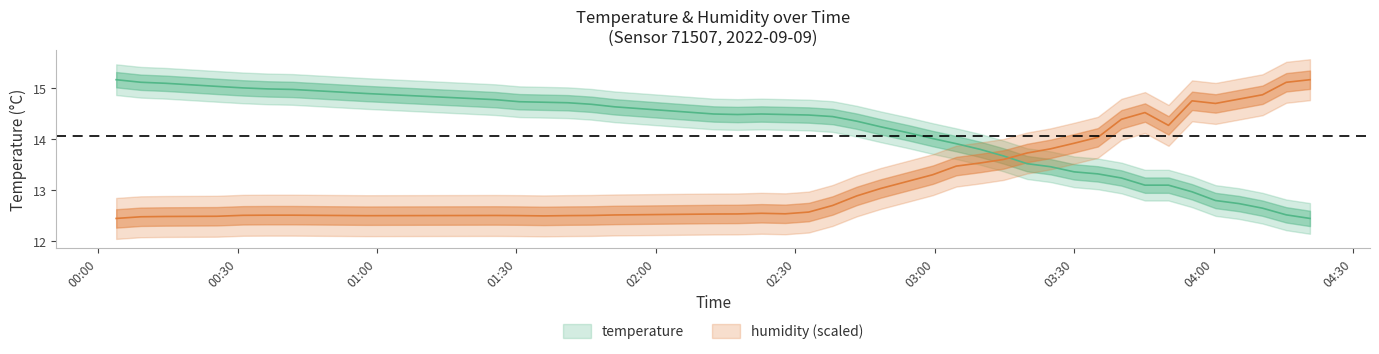

True or false: humidity has more than 0 interior local peaks.

True